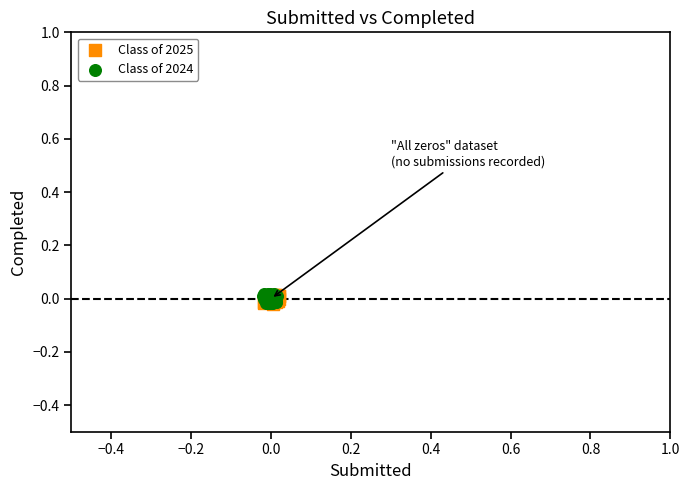

What are all the series names shown in the legend?

Class of 2025, Class of 2024